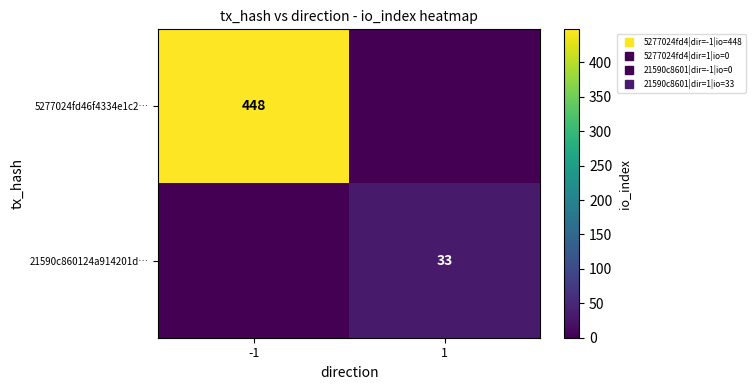

What is the sum of the 21590c860124a914201d… values at -1 and 1?

33